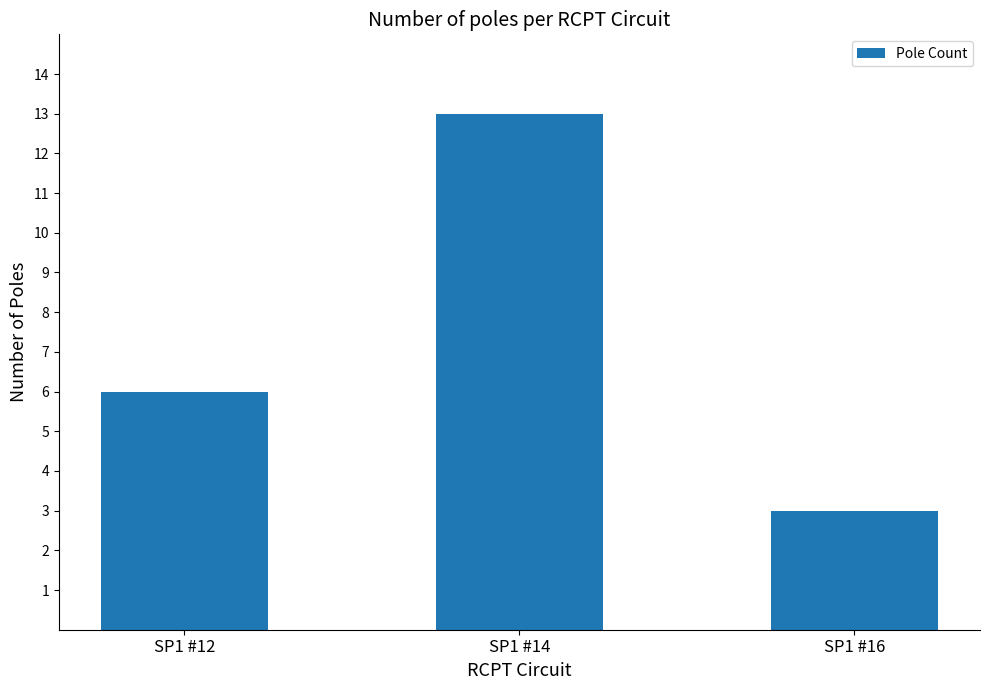

What is the difference between the maximum and minimum values?

10